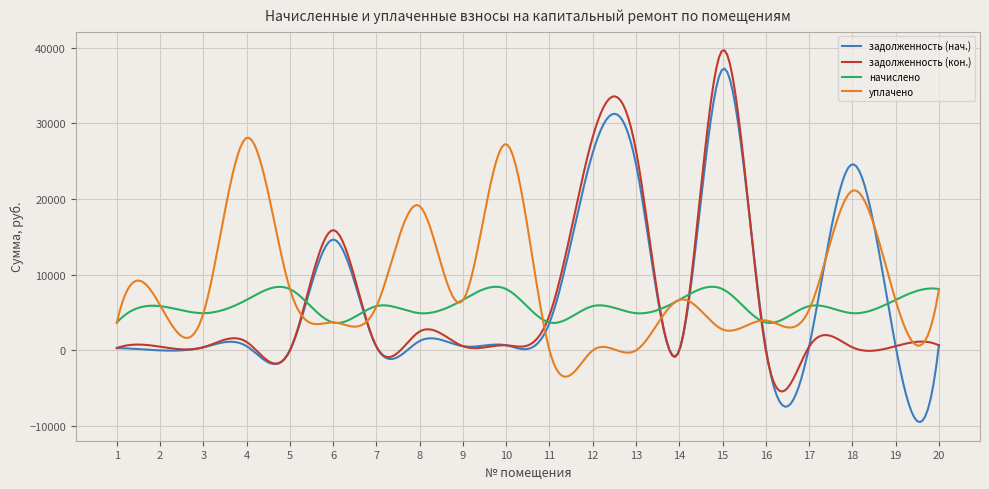

What are all the series names shown in the legend?

задолженность (нач.), задолженность (кон.), начислено, уплачено